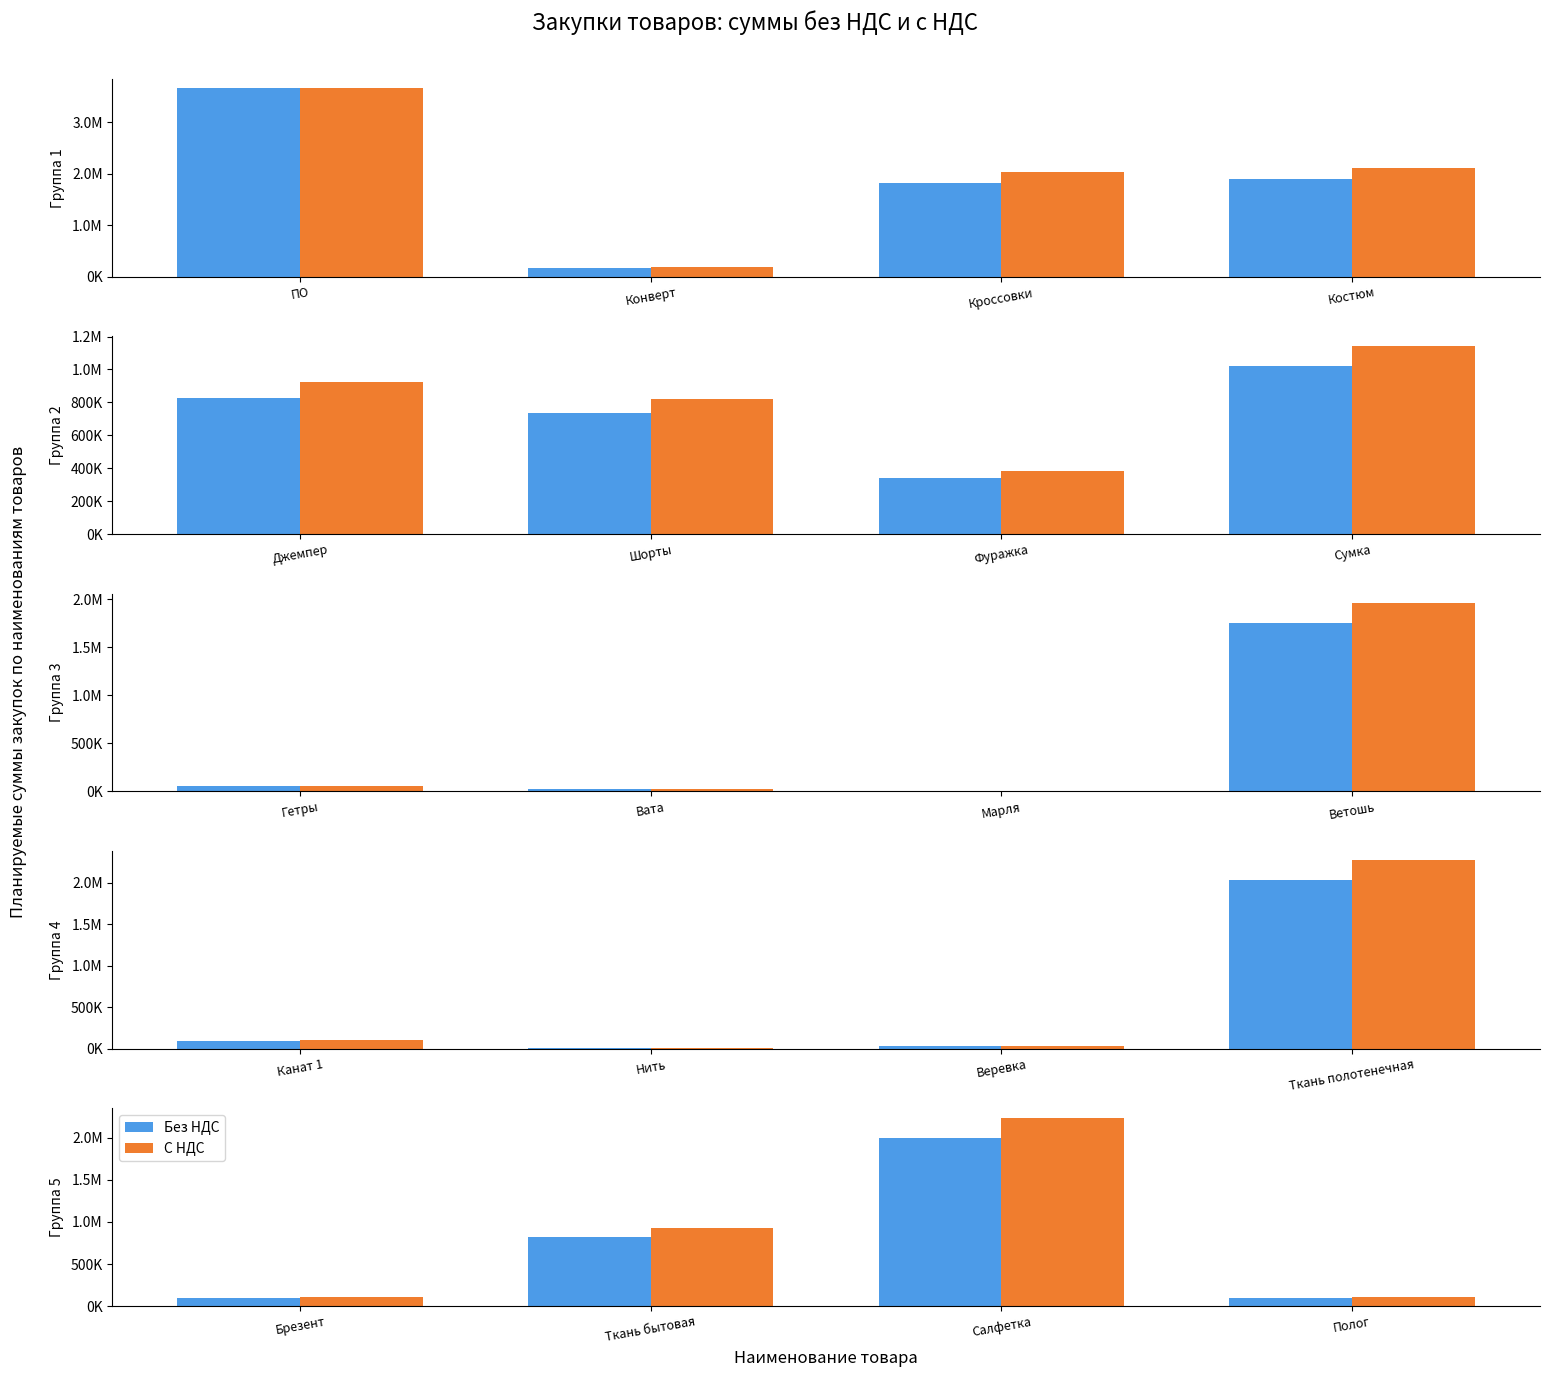

What is the value of the С НДС bar at the 1st from the left?

112000.0